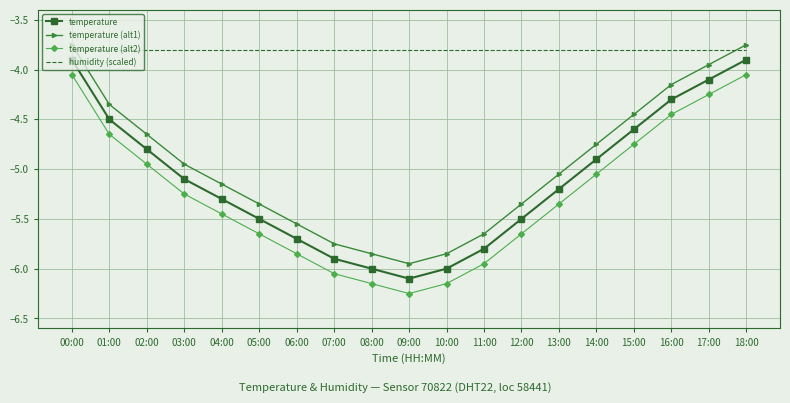

At how many categories does at least one series exceed -4?

19